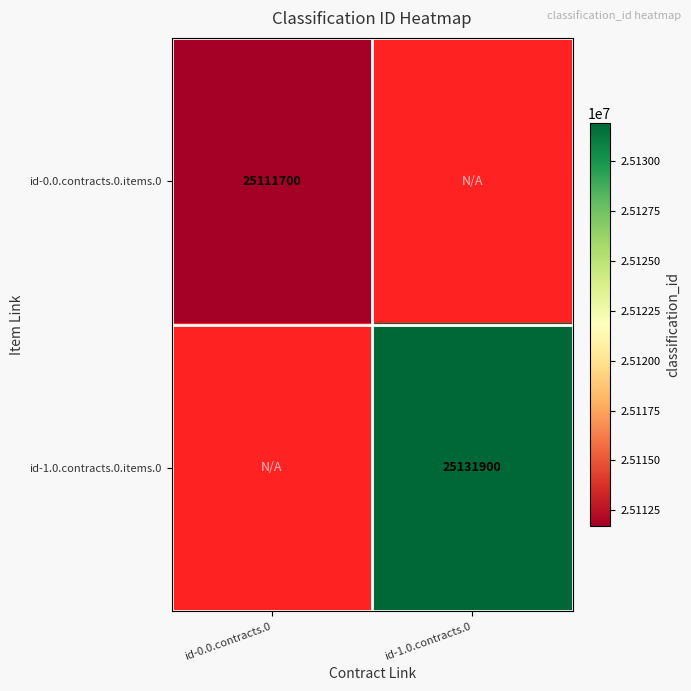

Is it true that id-0.0.contracts.0.items.0 equals 25111700 at id-0.0.contracts.0?

True